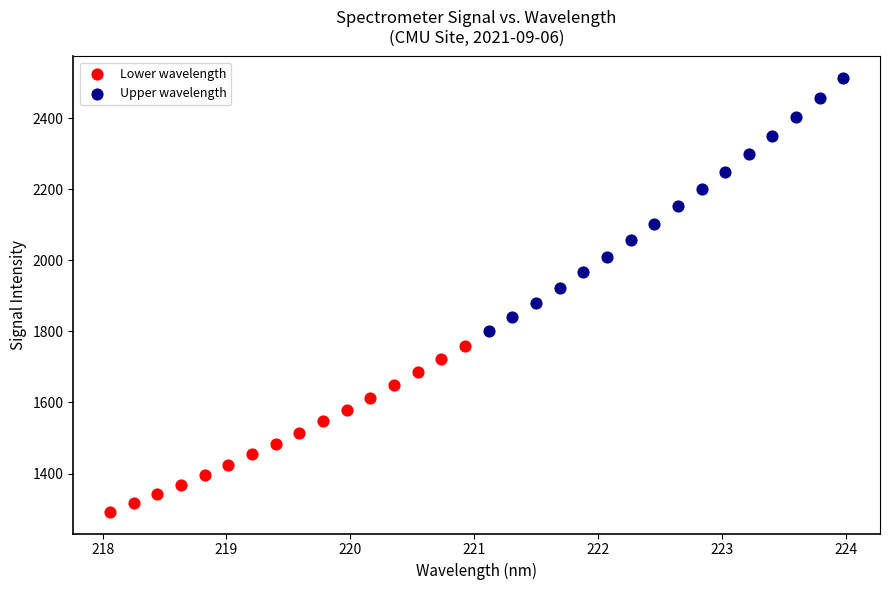

Which series has the largest Y range (max minus min)?

Upper wavelength